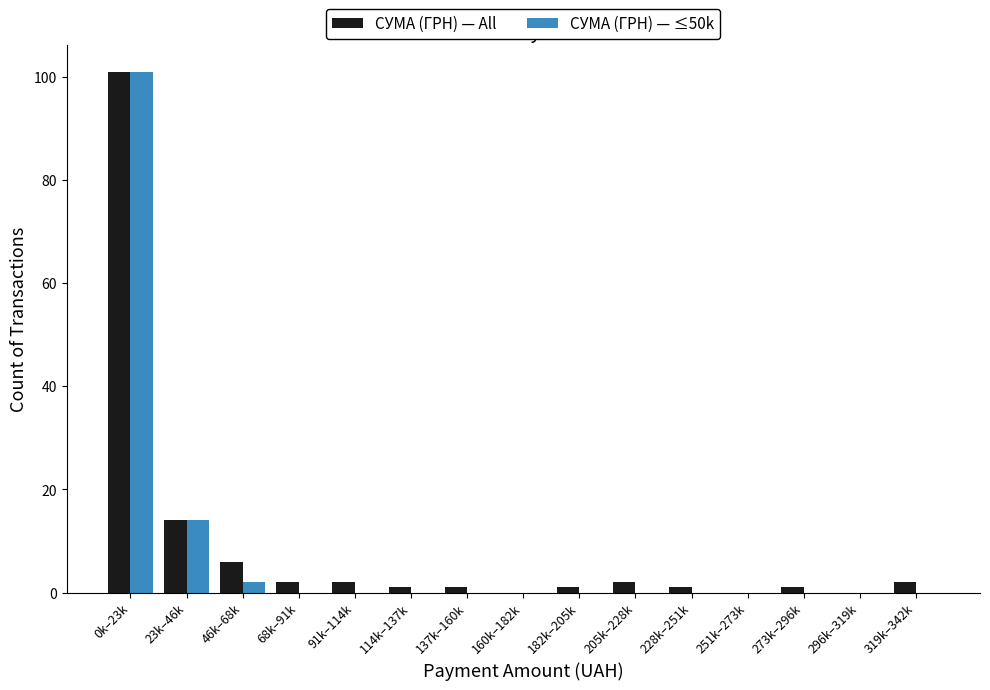

Reading left to right, transcribe all the data shown in this chart.

СУМА (ГРН) — All: 0k–23k=101	23k–46k=14	46k–68k=6	68k–91k=2	91k–114k=2	114k–137k=1	137k–160k=1	160k–182k=0	182k–205k=1	205k–228k=2	228k–251k=1	251k–273k=0	273k–296k=1	296k–319k=0	319k–342k=2
СУМА (ГРН) — ≤50k: 0k–23k=101	23k–46k=14	46k–68k=2	68k–91k=0	91k–114k=0	114k–137k=0	137k–160k=0	160k–182k=0	182k–205k=0	205k–228k=0	228k–251k=0	251k–273k=0	273k–296k=0	296k–319k=0	319k–342k=0